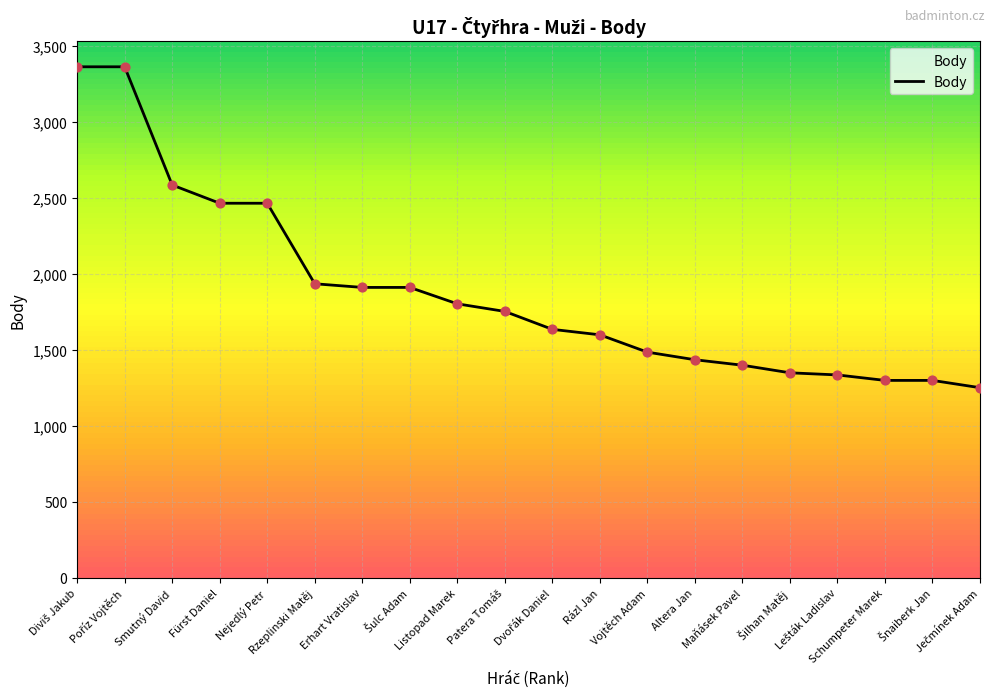

What is the greatest value displayed?

3364